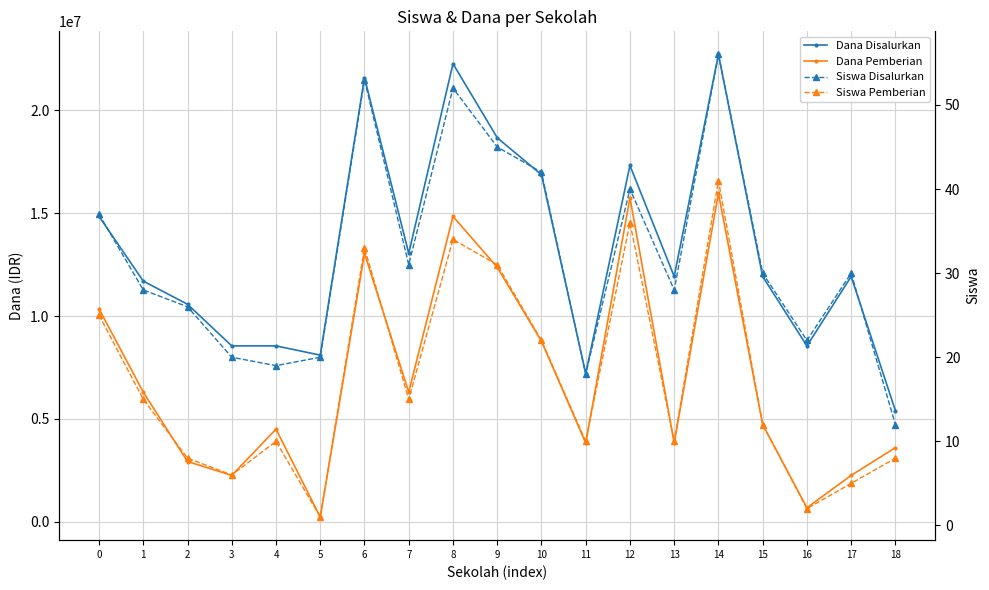

What is the sum of all Siswa Pemberian values?

324